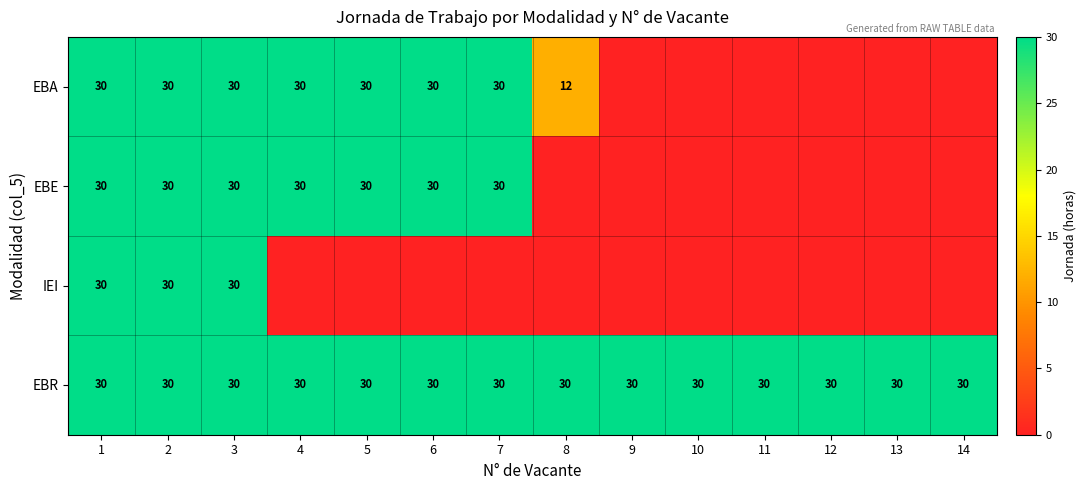

What is the average value of the EBR series?

30